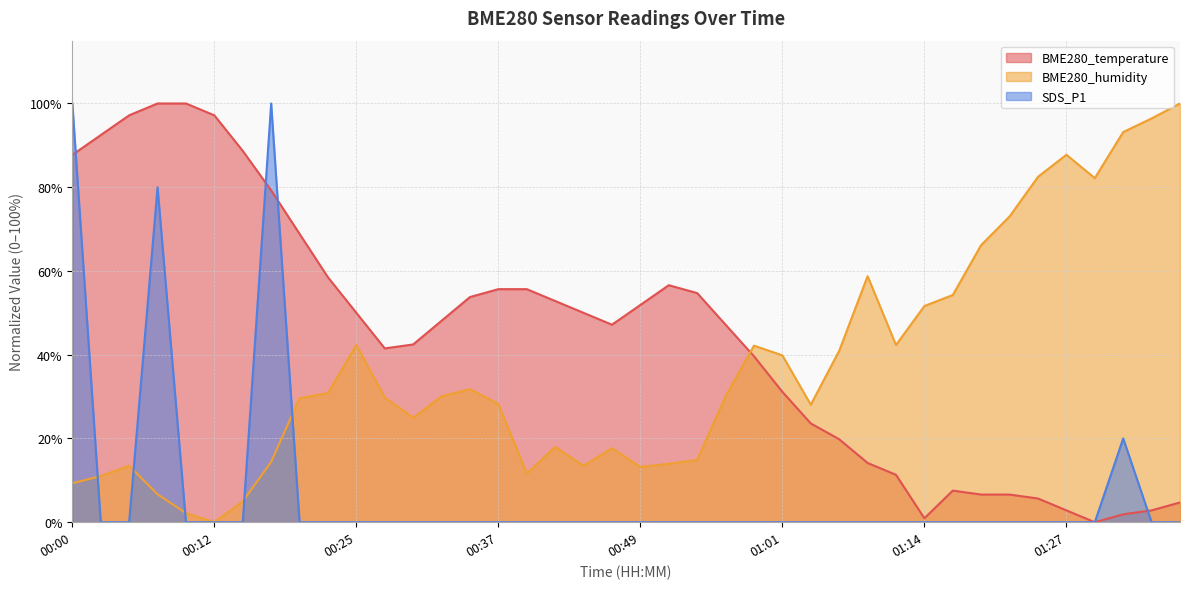

Between 00:56 and 01:11, which is larger?

00:56